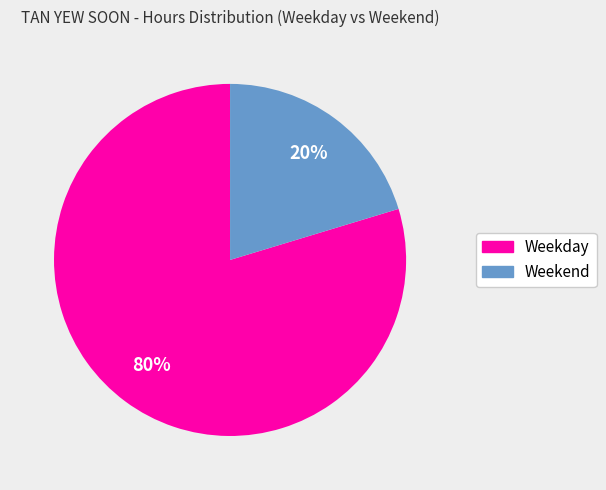

Is there a majority slice in this chart?

Yes